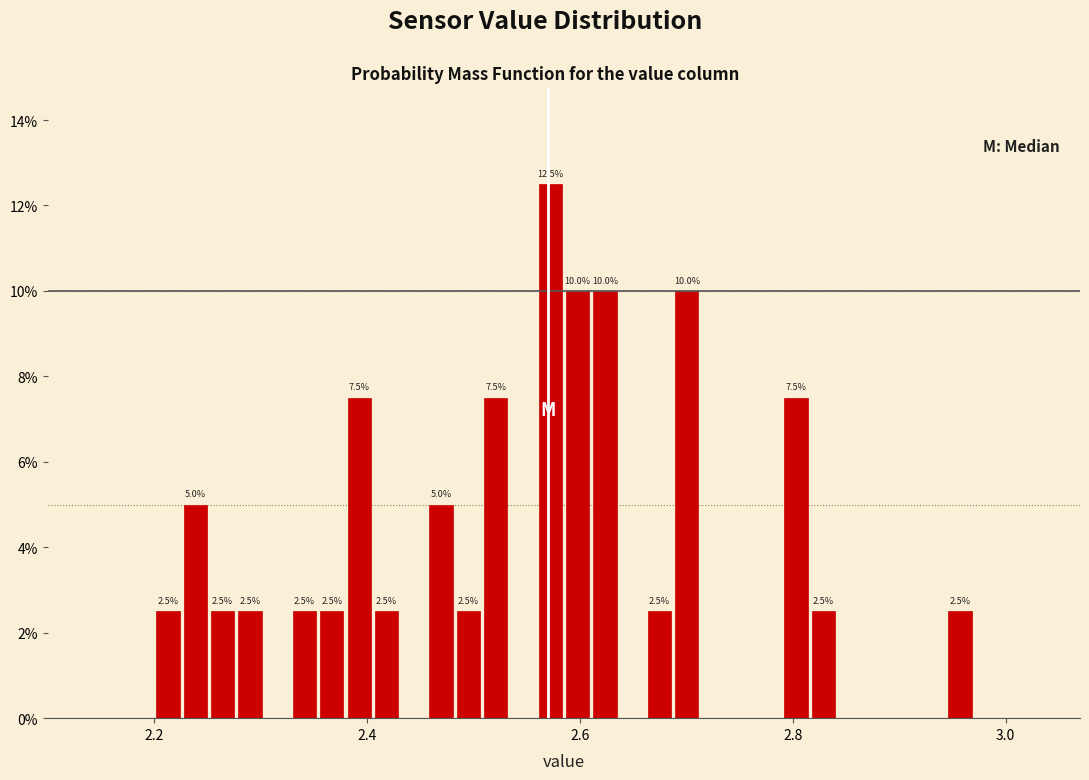

Around what value on the x-axis is the tallest bar? Give the approximate position of its centre, as read against the axis.

2.58